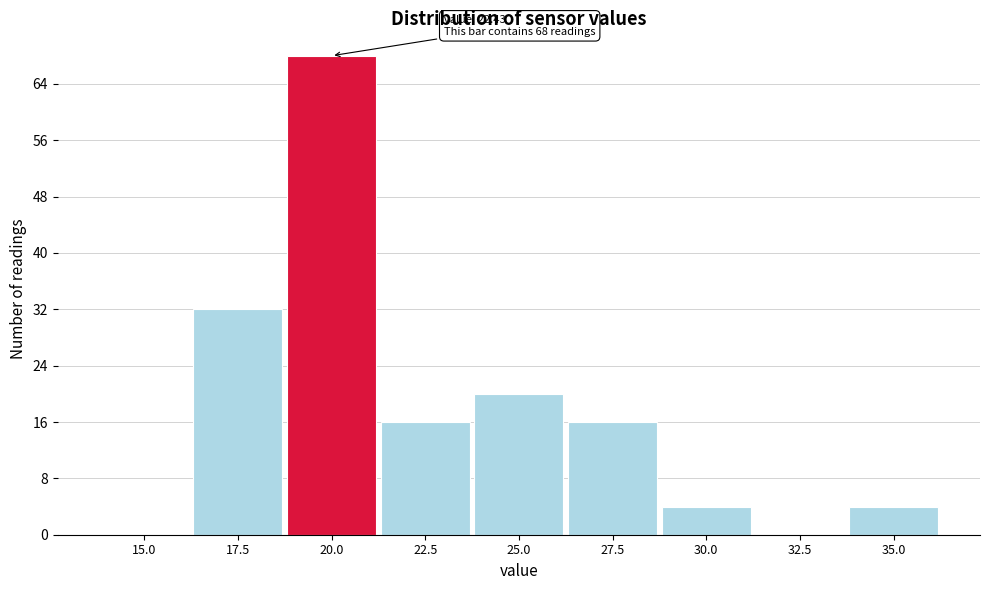

Reading left to right, list all the values displayed in this chart.

15.0=0	17.5=32	20.0=68	22.5=16	25.0=20	27.5=16	30.0=4	32.5=0	35.0=4